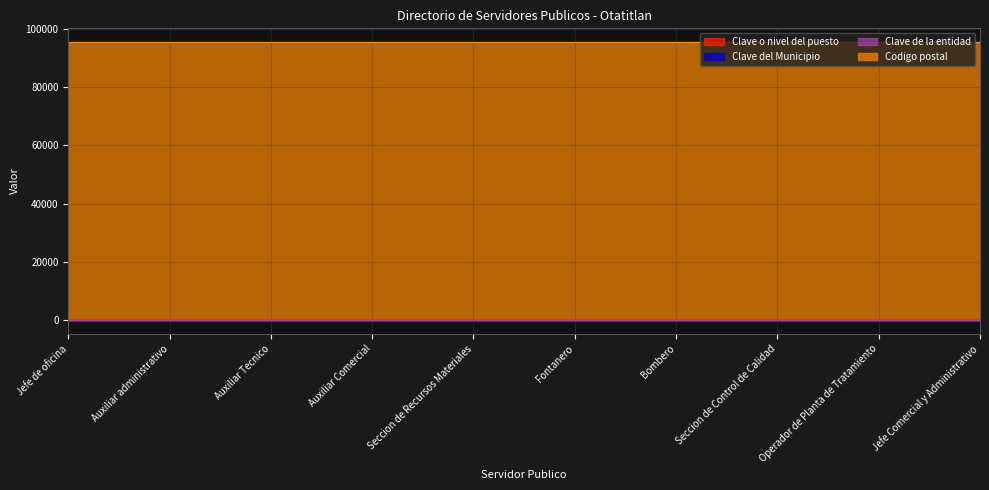

True or false: Clave o nivel del puesto has more than 1 points higher than both neighbors.

False